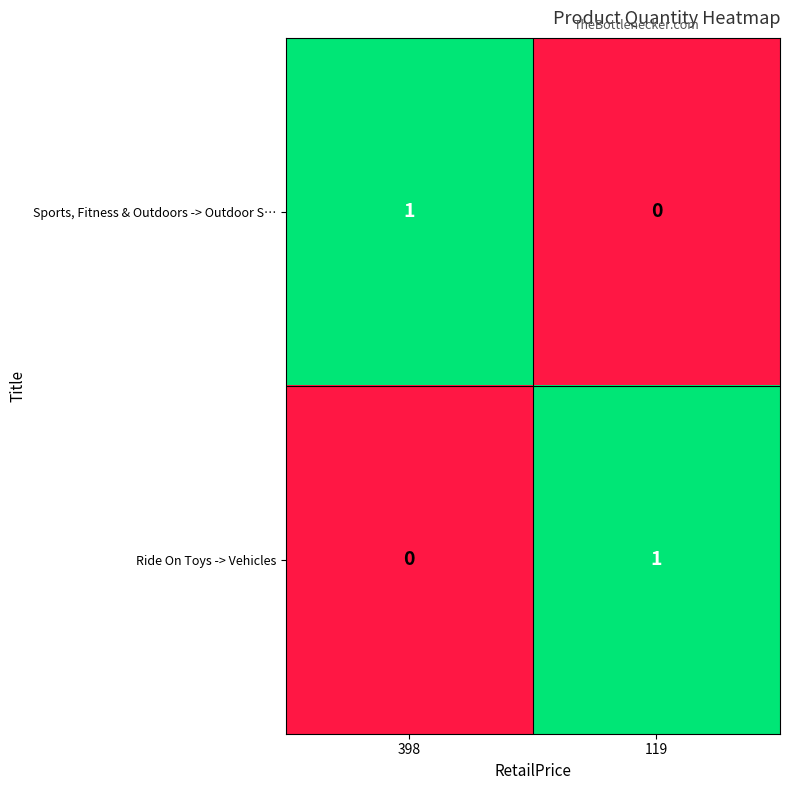

The Ride On Toys -> Vehicles series shows -1 at 398. True or false?

False